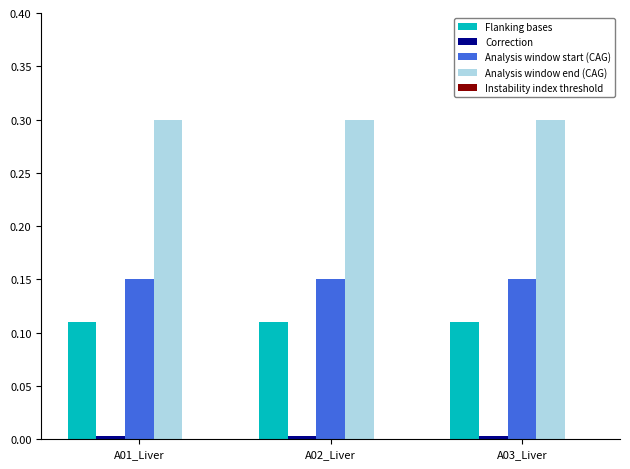

What is the greatest value displayed?

0.3